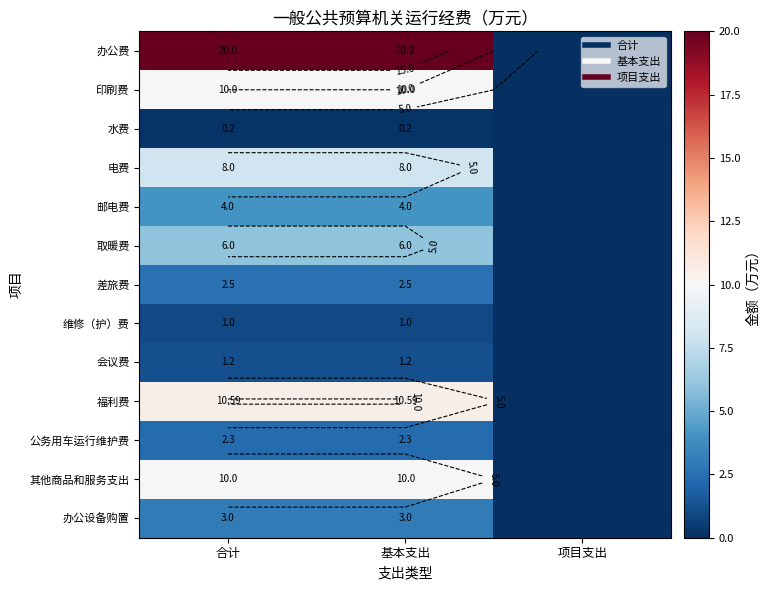

At how many categories does at least one series exceed 11?

2